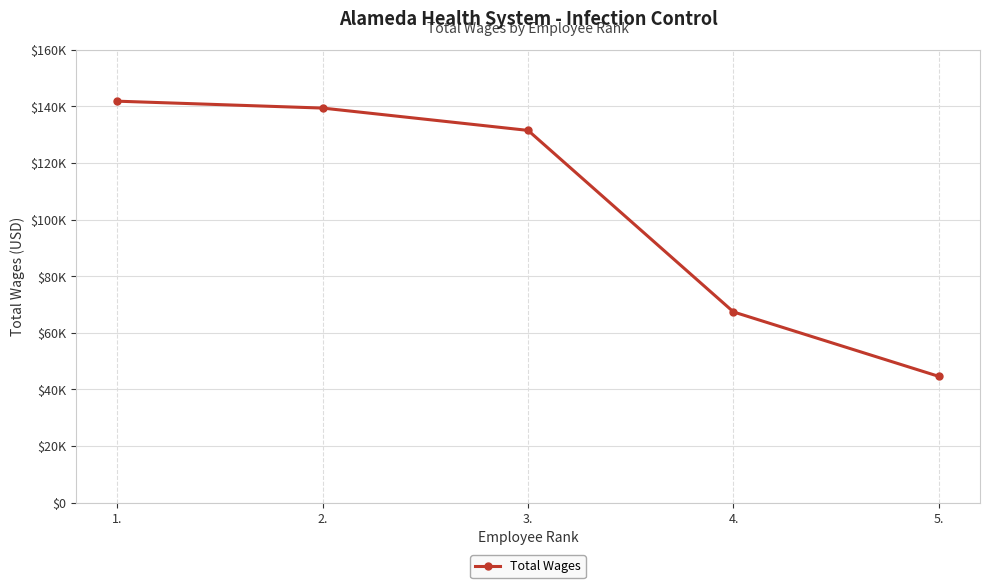

Reading right to left, transcribe all the data shown in this chart.

44593	67358	131466	139353	141788